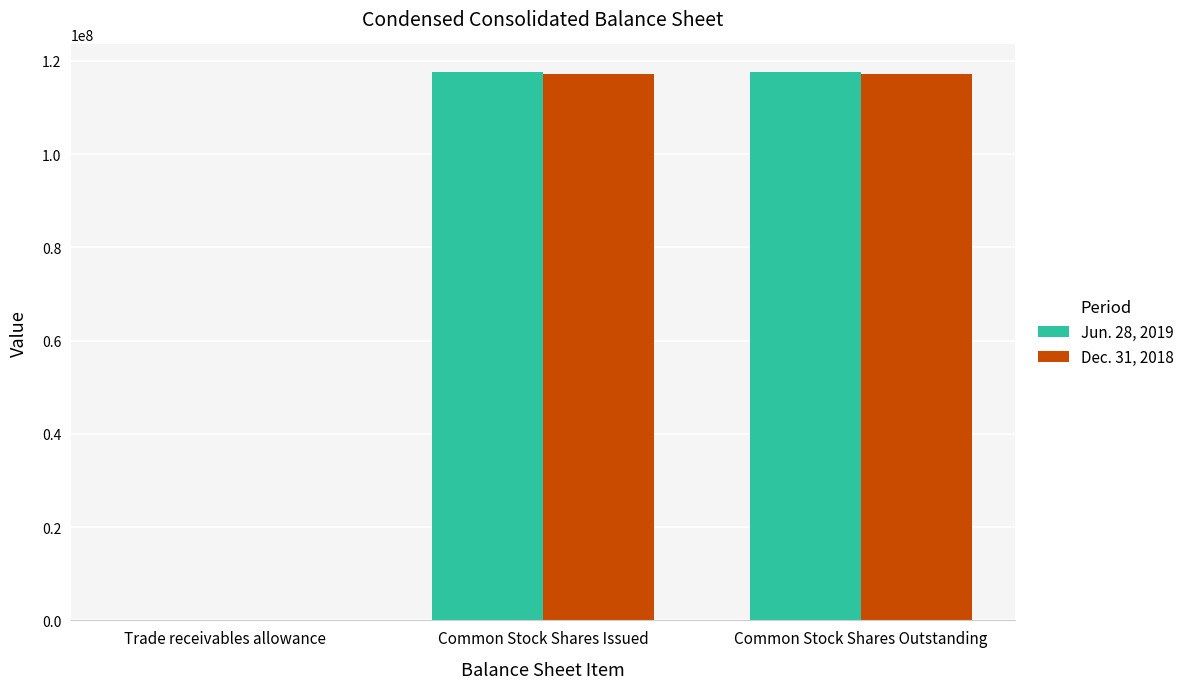

How many series are shown in this chart?

2